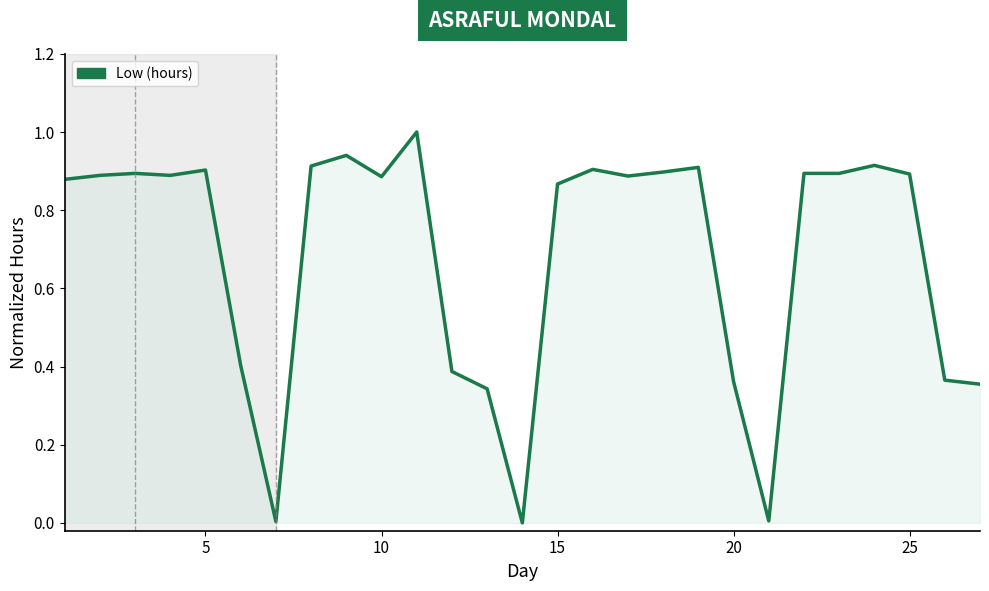

What is the sum of all values?

18.5